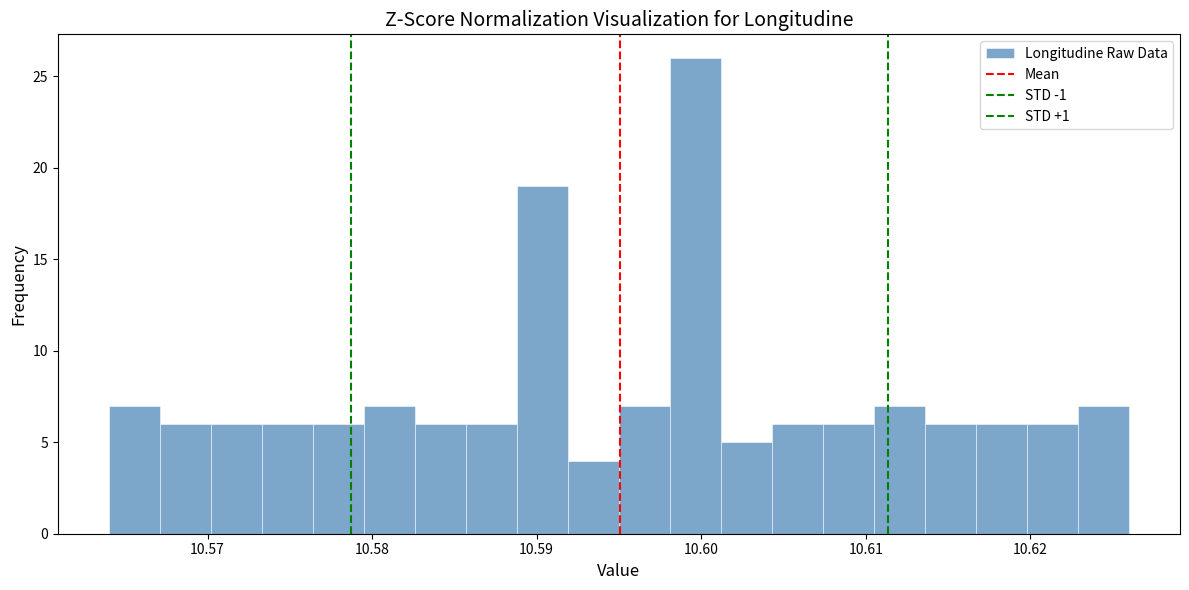

Read against the x-axis, roughly where is the centre of the tallest bar?

10.600